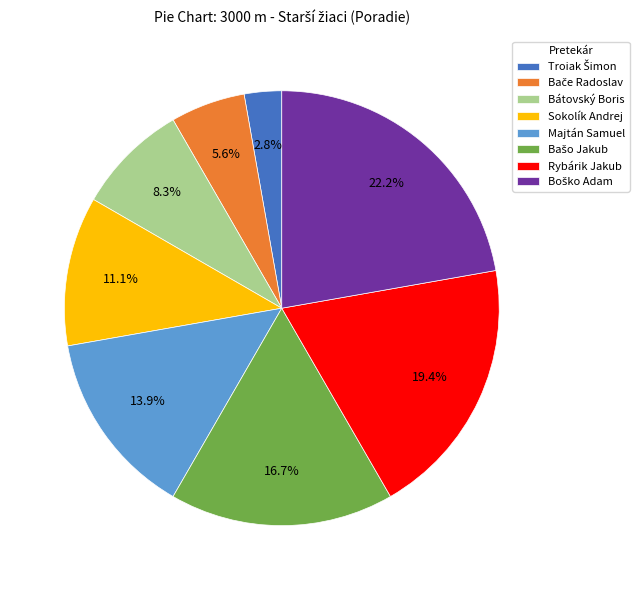

Is there any slice that represents more than half of the pie?

No